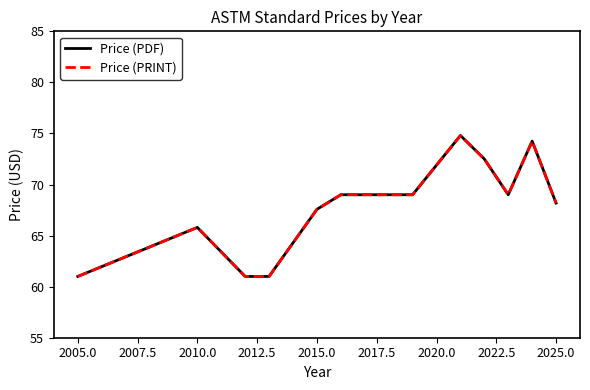

Is this an area chart (filled region under the line)?

No